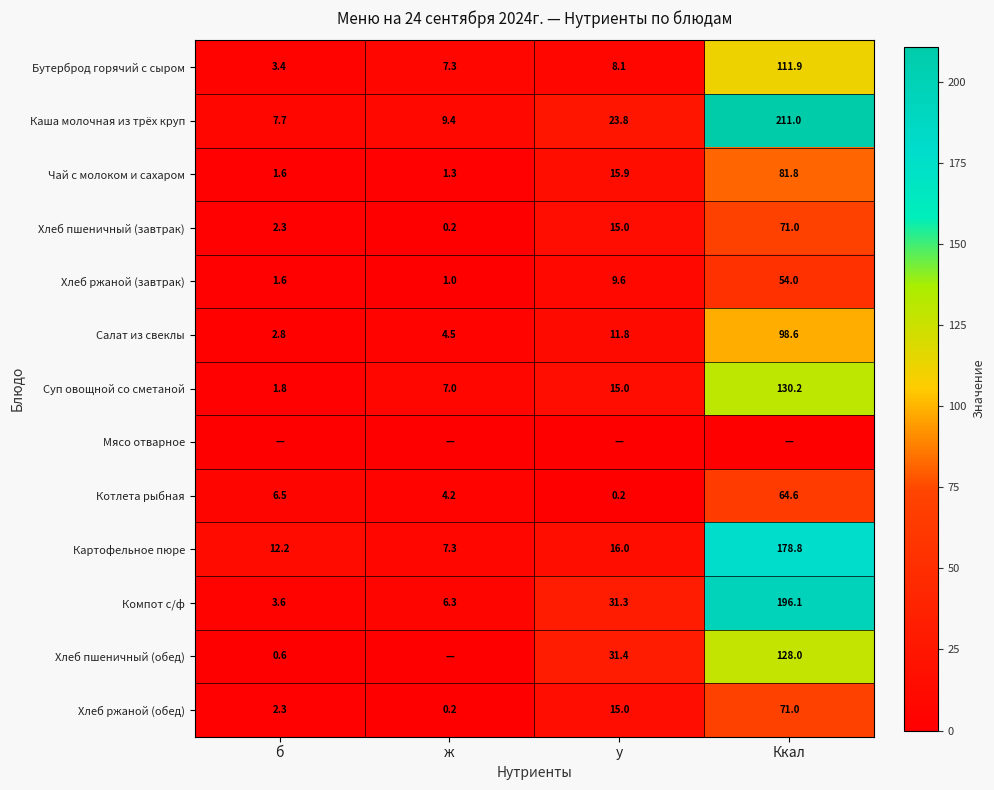

The Каша молочная из трёх круп series shows 343.4 at Ккал. True or false?

False